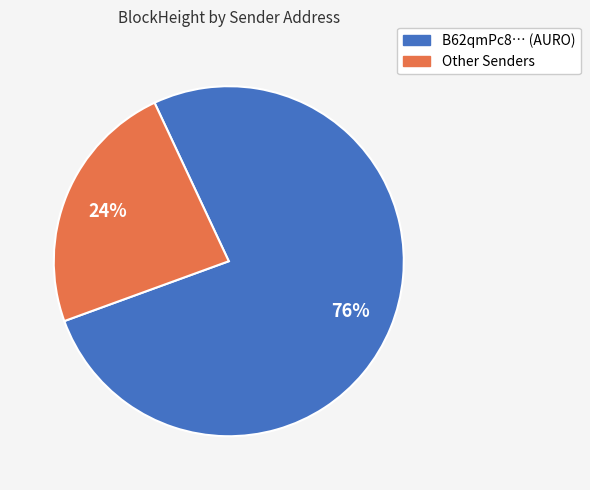

To the nearest percent, what is the average slice percentage?

50%